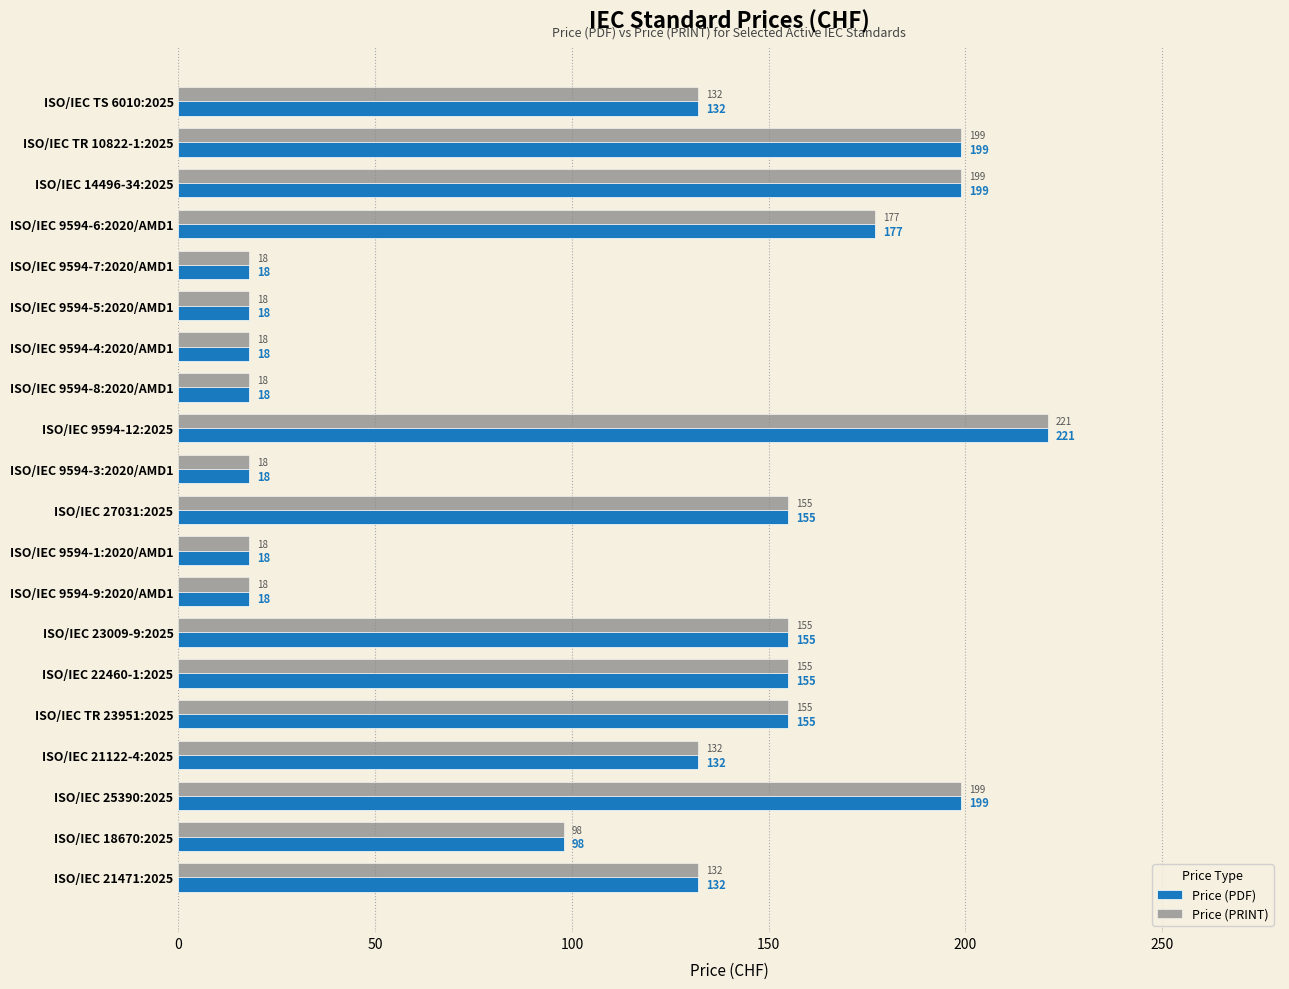

At how many categories does at least one series exceed 141?

9